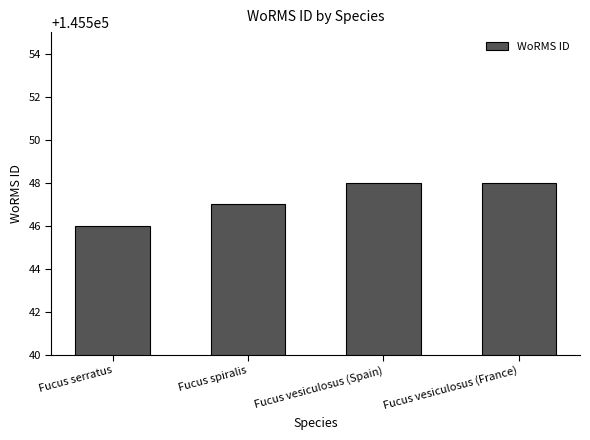

Reading left to right, what are all the values shown in this chart?

Fucus serratus=145546	Fucus spiralis=145547	Fucus vesiculosus (Spain)=145548	Fucus vesiculosus (France)=145548